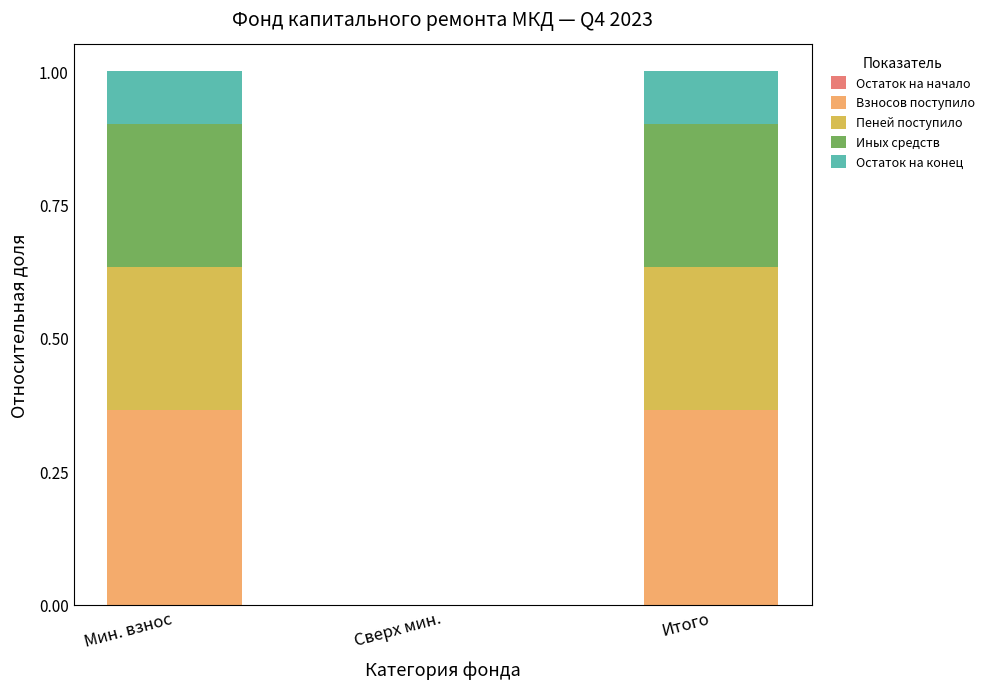

What is the total value across all series at Мин. взнос?

1.0